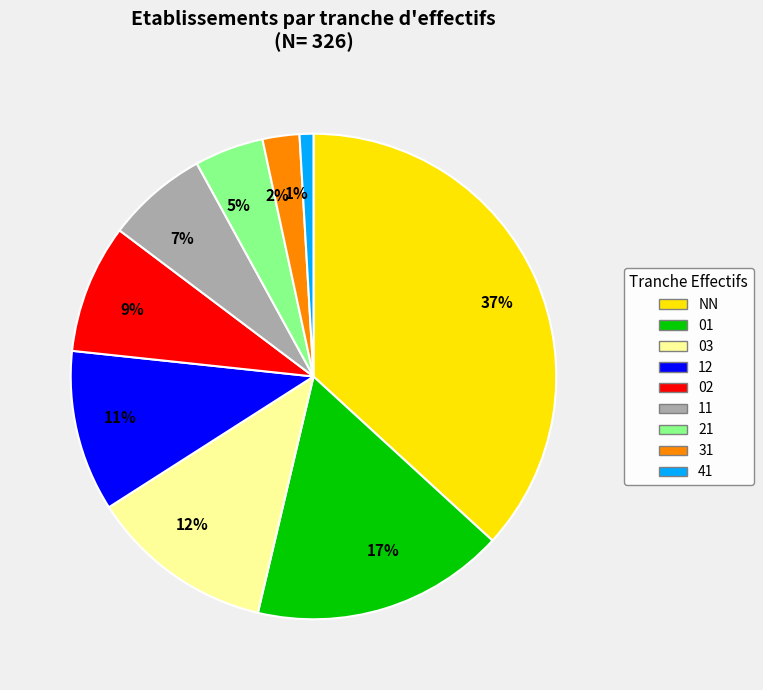

Rank the categories by value from lowest to highest.

1%, 2%, 5%, 7%, 9%, 11%, 12%, 17%, 37%